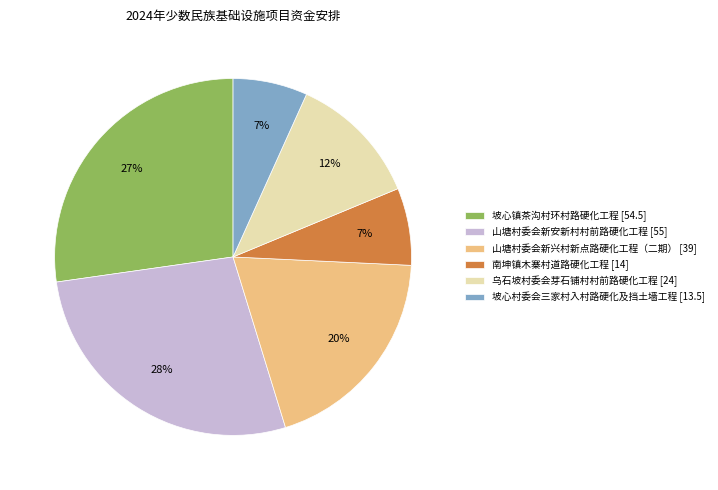

To the nearest percent, what portion does 南坤镇木寨村道路硬化工程 represent?

7%